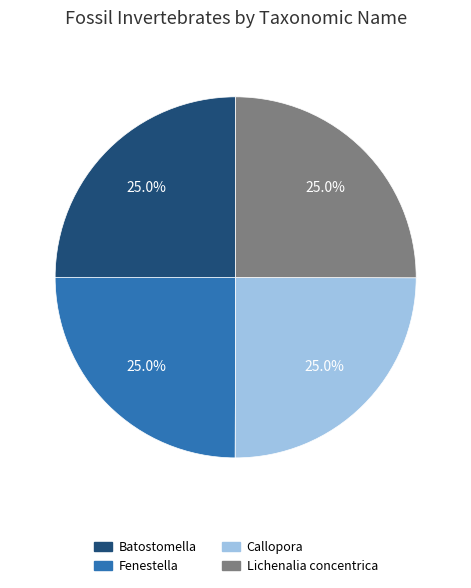

Does Lichenalia concentrica account for over 50% of the chart?

No